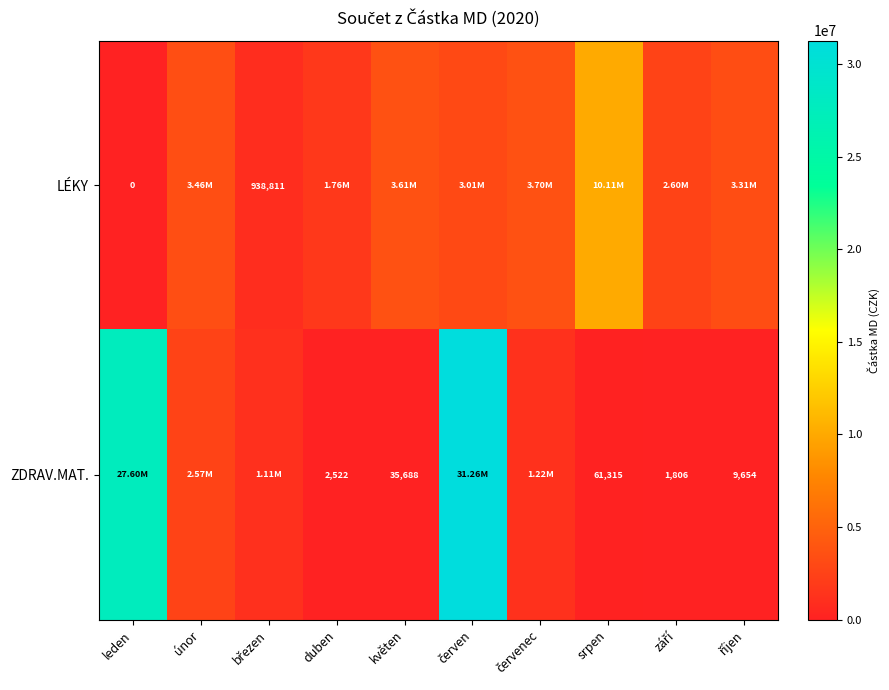

Is it true that ZDRAV.MAT. equals 58913.4 at květen?

False